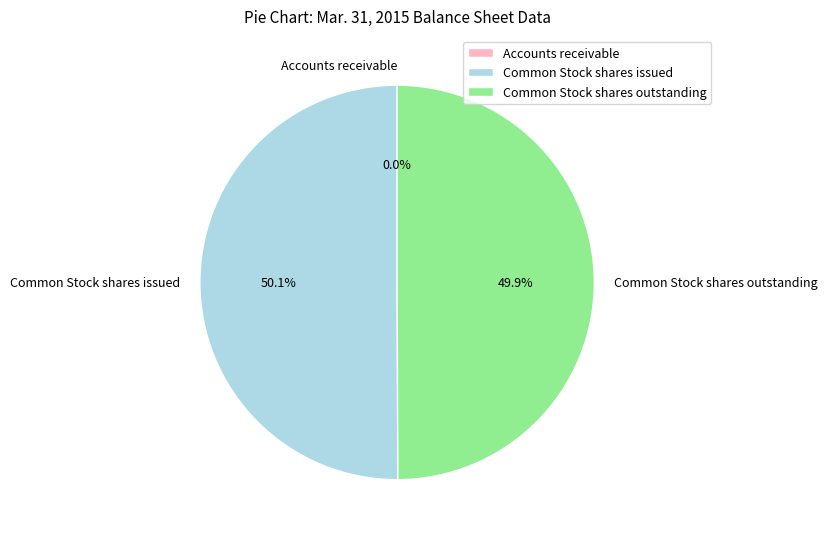

To the nearest percent, what is the difference between the largest and smallest slice percentages?

50%